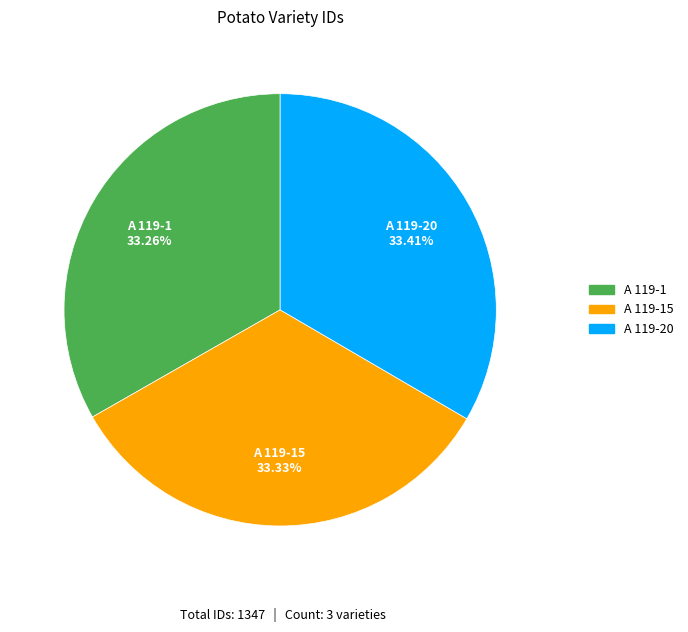

Is there a majority slice in this chart?

No